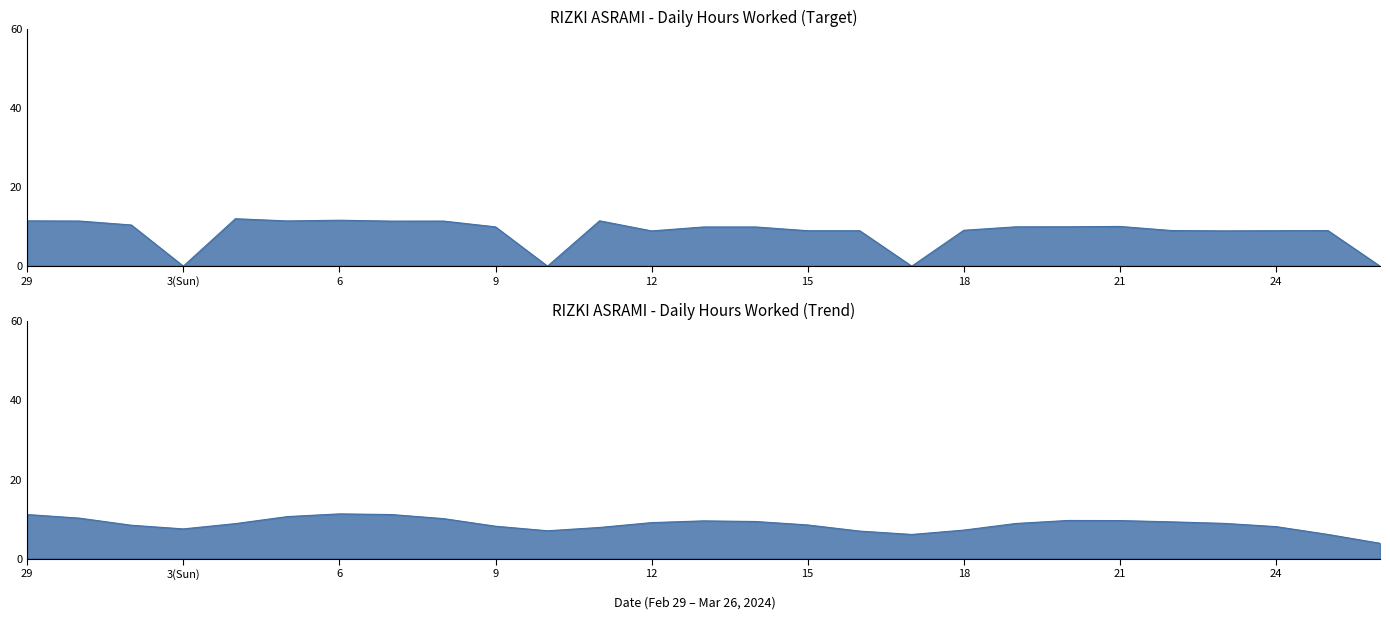

What is the average value?

8.7